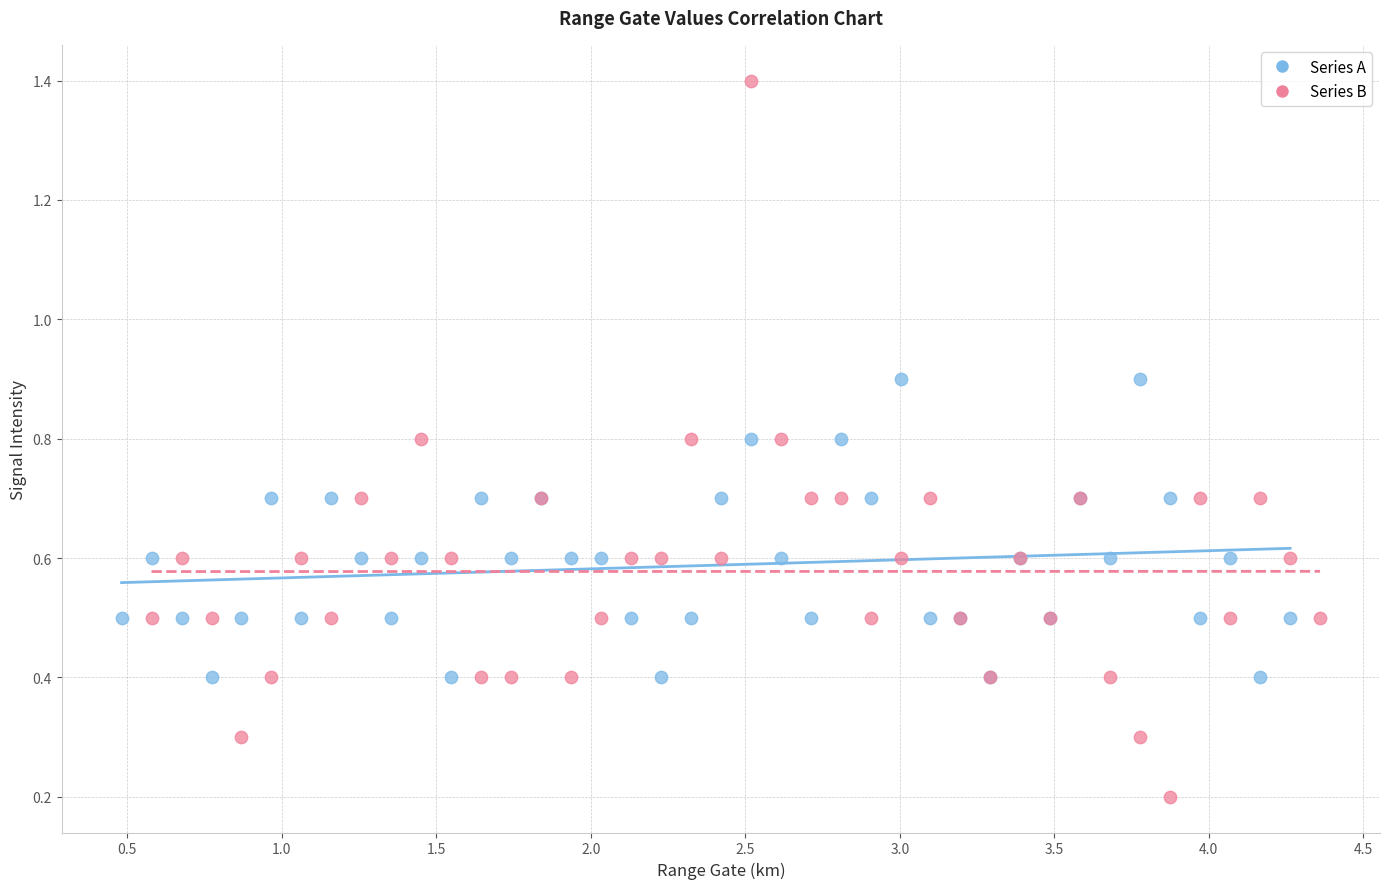

Which series reaches the maximum Y coordinate?

Series B